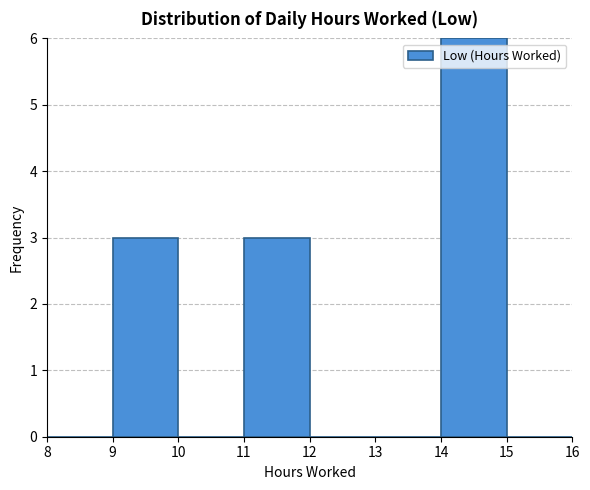

Which range on the x-axis has the tallest bar?

14 to 15